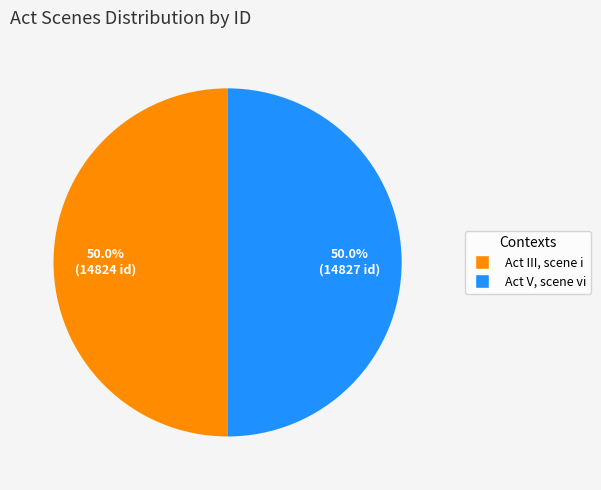

To the nearest percent, what portion does Act V, scene vi represent?

50%